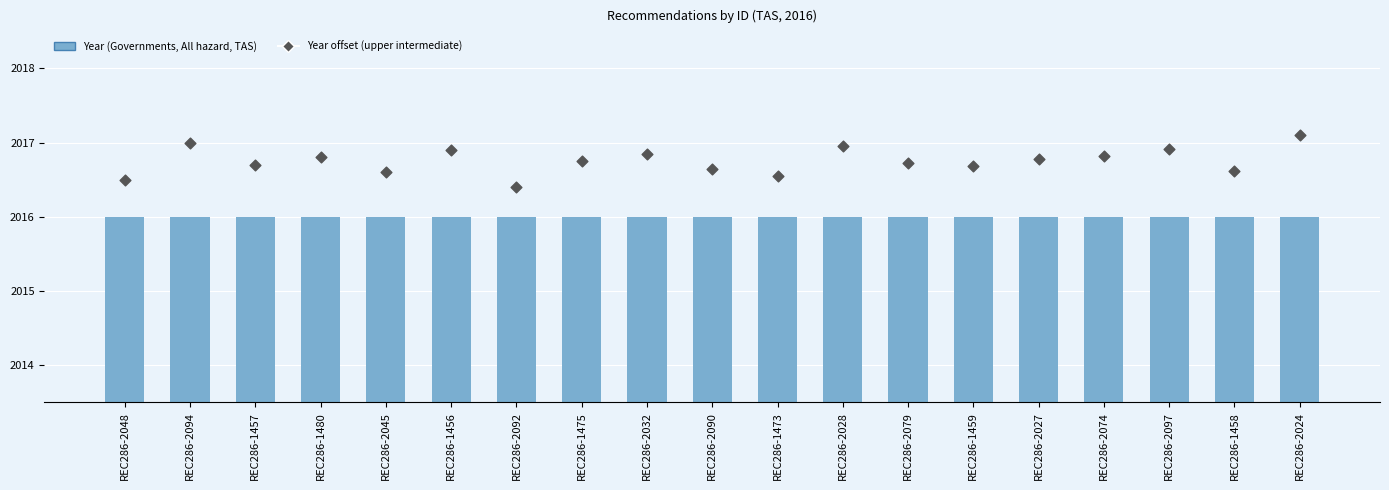

At which category is the sum across all series the highest?

REC286-2024